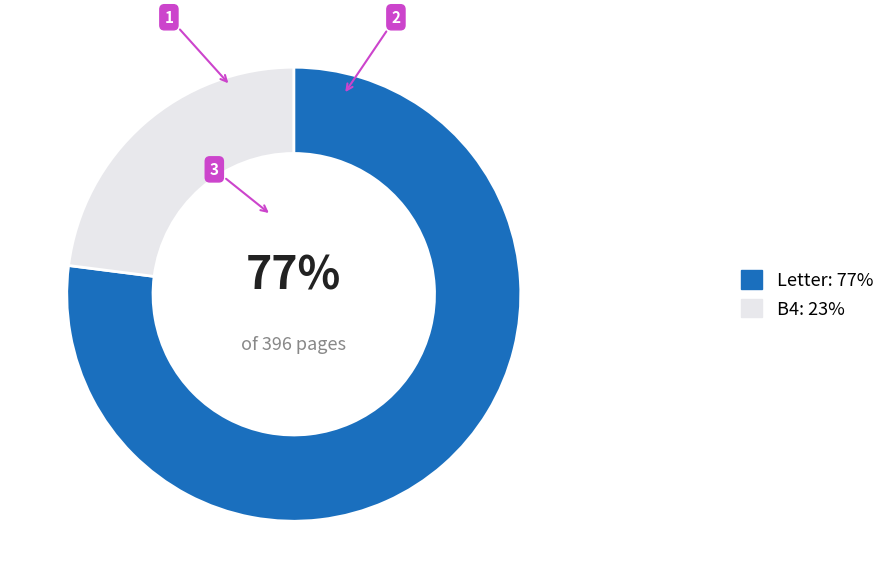

The B4: 23% slice represents 23% of the pie. True or false?

True